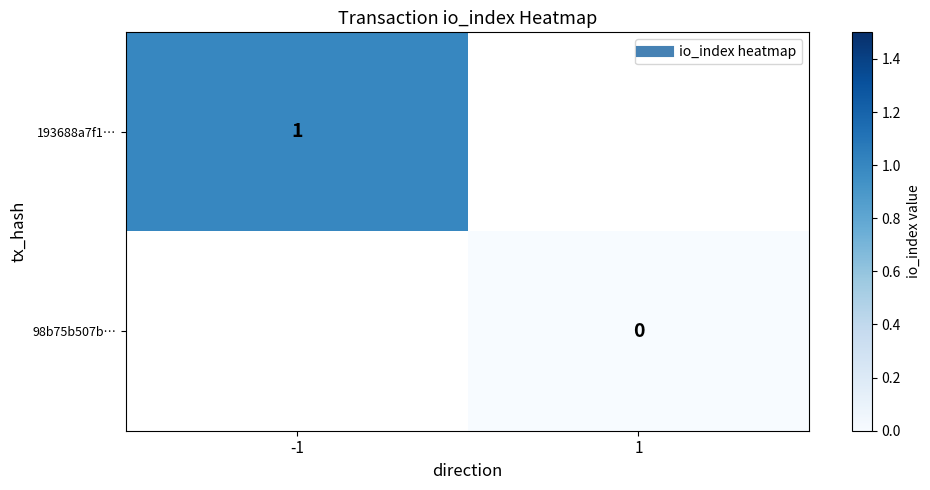

At 1, list the series in order from smallest to largest.

193688a7f1…, 98b75b507b…